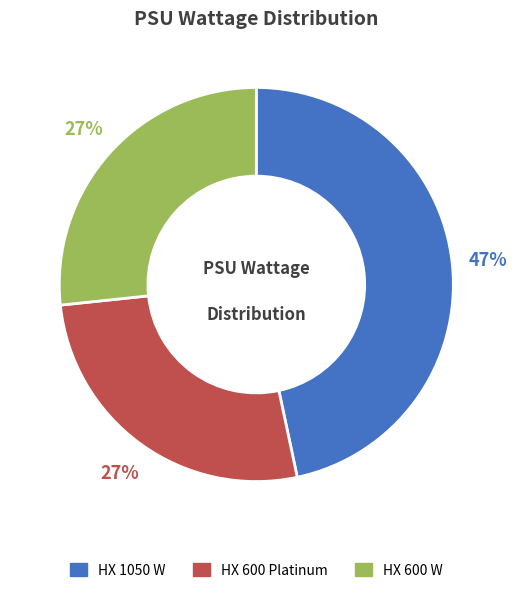

Approximately how many times larger is the value at HX 600 W compared to HX 1050 W?

0.6